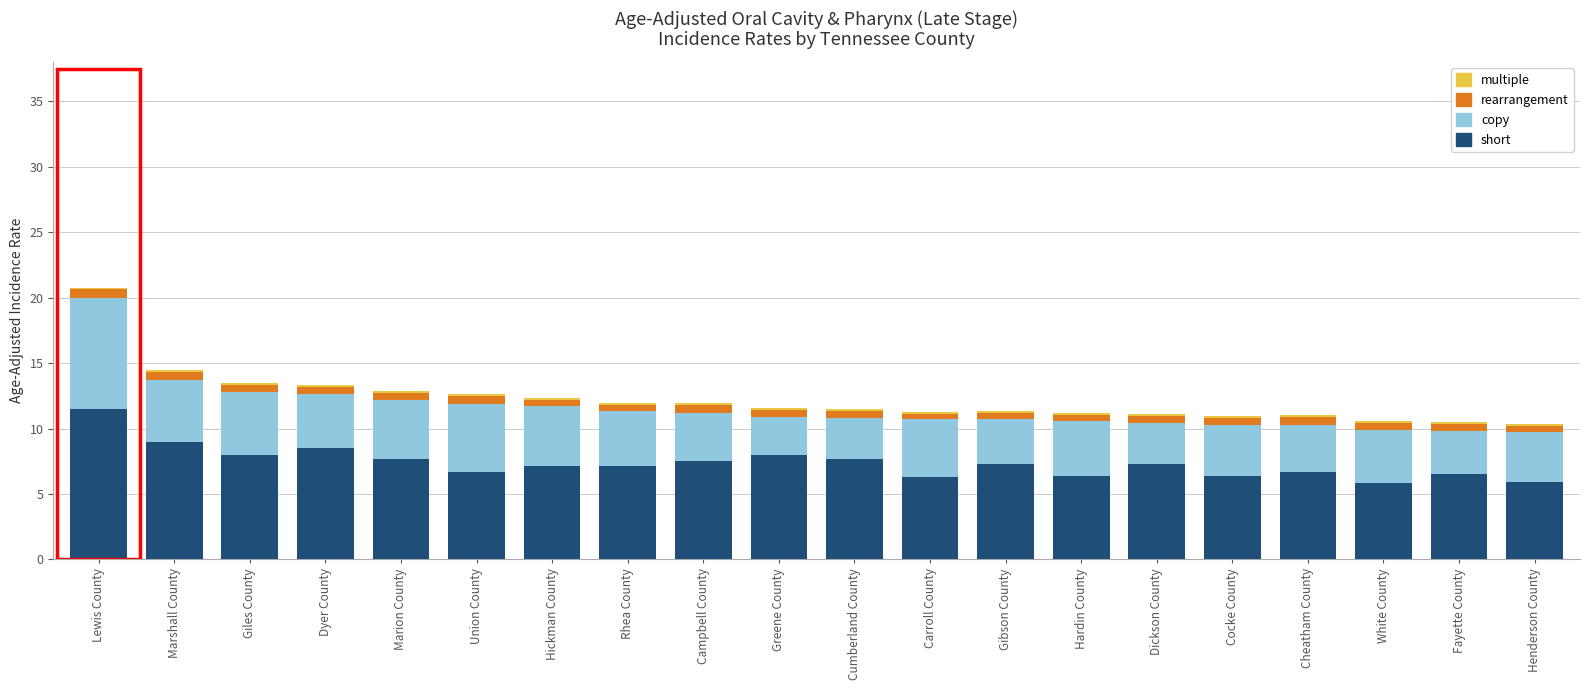

What is the difference between the second highest and minimum values in the short series?

3.2